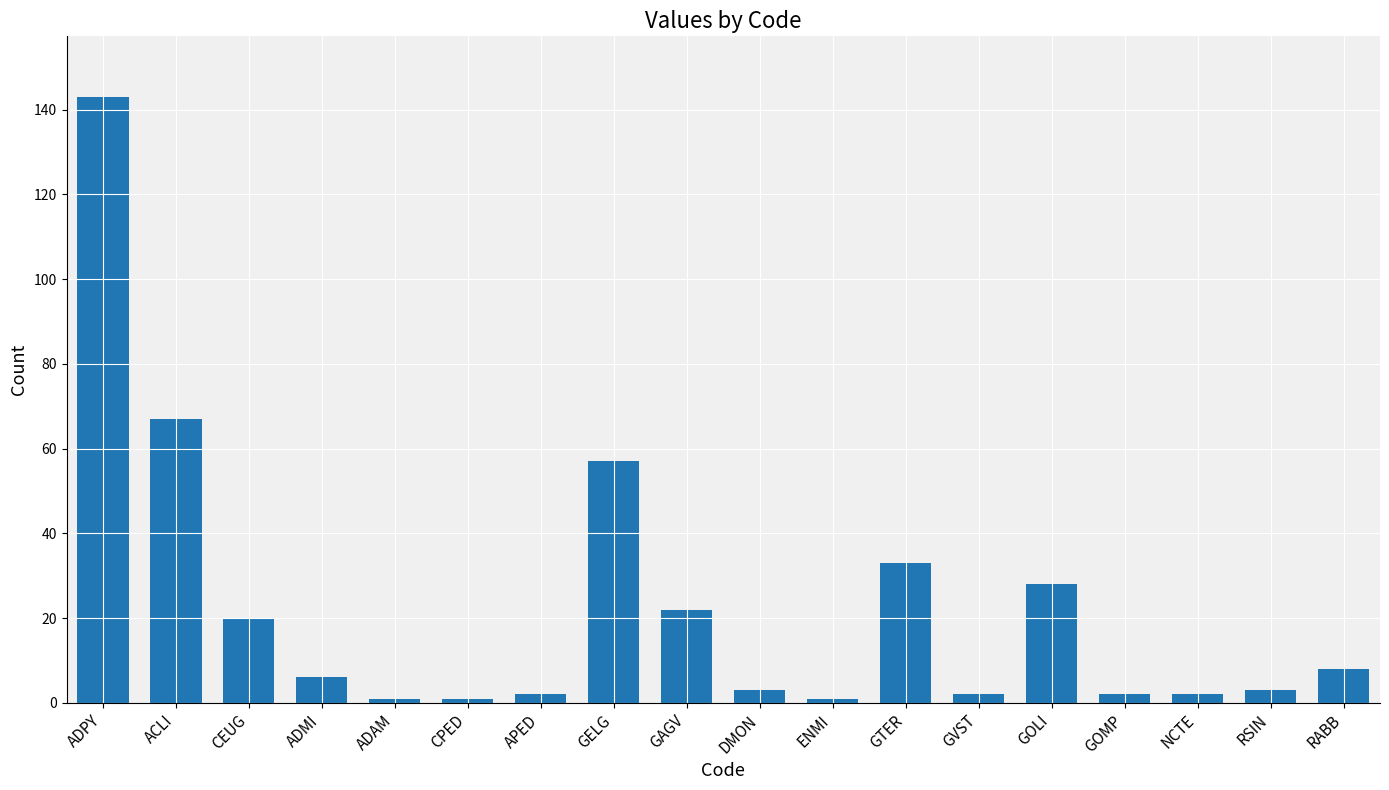

Which has a higher value, ADMI or APED?

ADMI